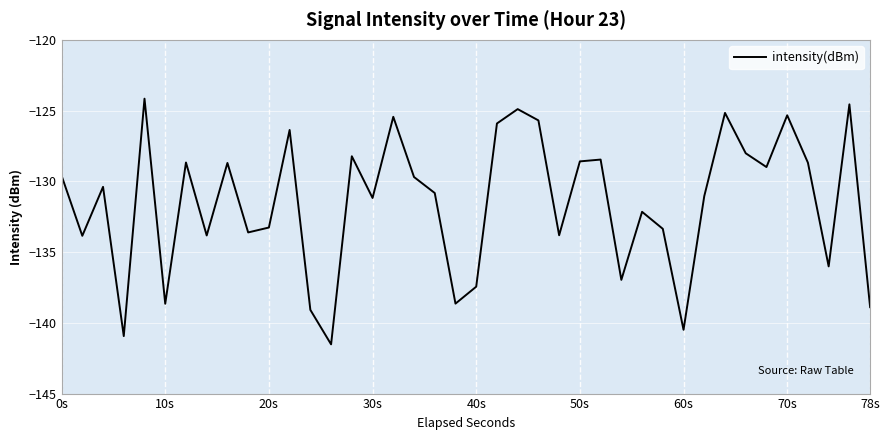

What is the minimum value shown in the chart?

-141.5